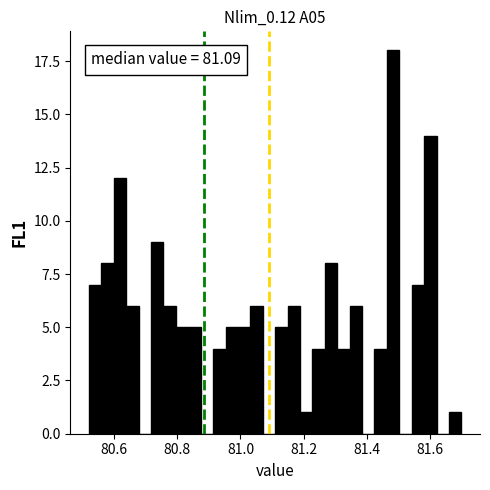

Read against the x-axis, roughly where is the centre of the tallest bar?

81.48